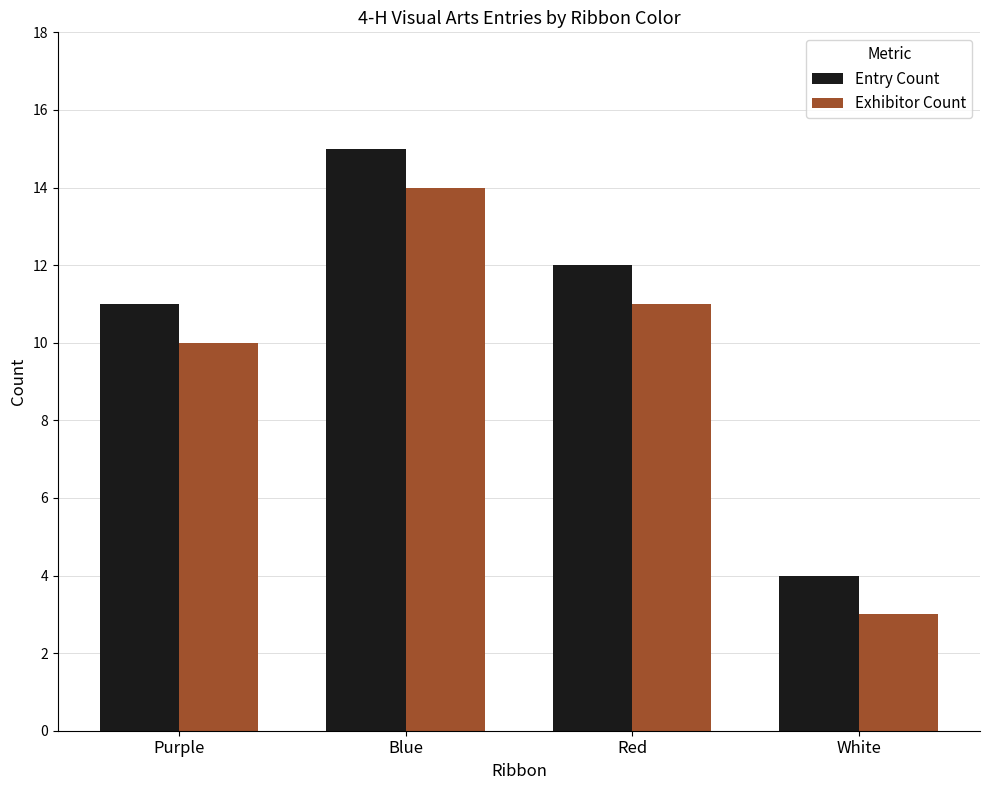

At White, list the series in order from largest to smallest.

Entry Count, Exhibitor Count